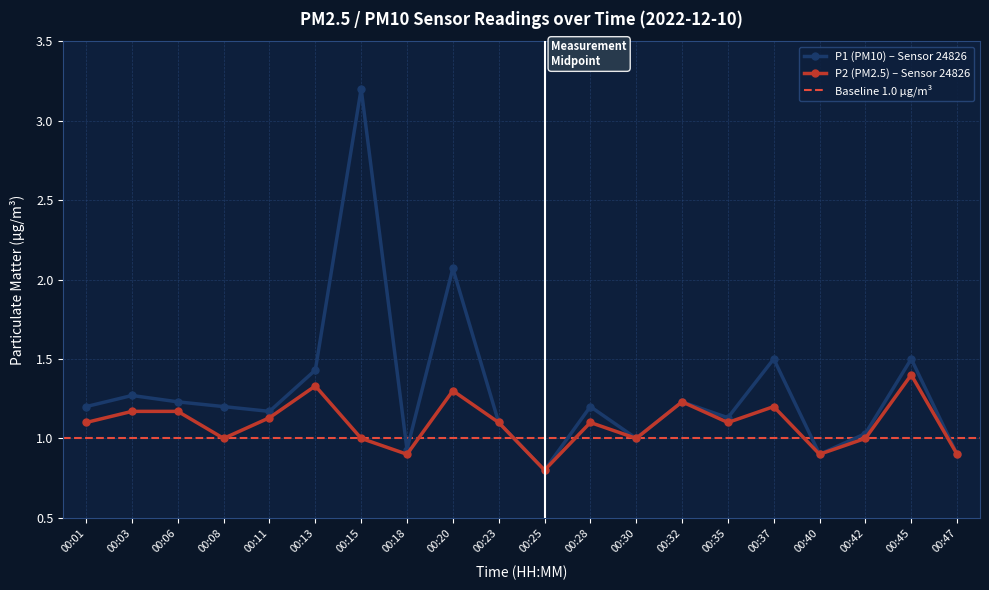

What is the maximum value for P2?

1.4